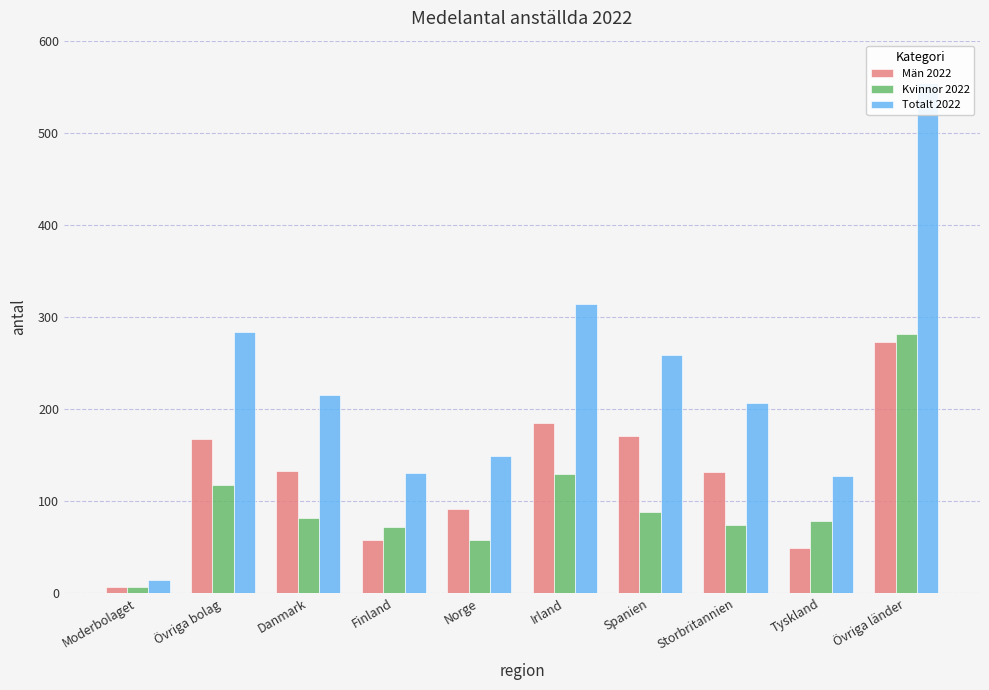

How many distinct data groups are displayed?

3